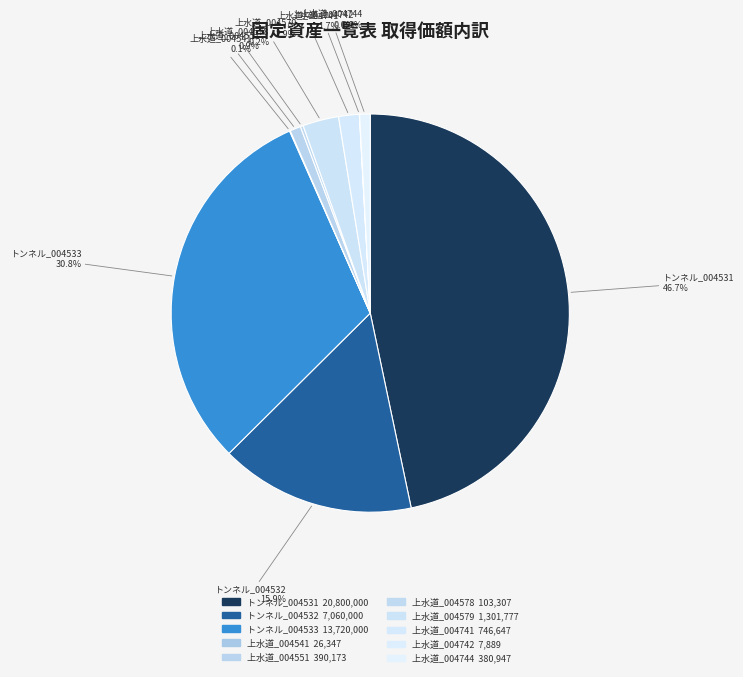

Is it true that トンネル_004531 is 39% of the pie?

False